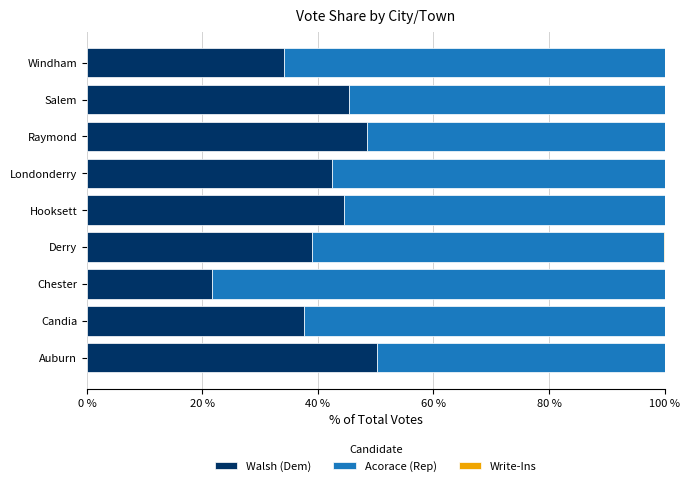

What is the sum of all Walsh (Dem) values?

363.4